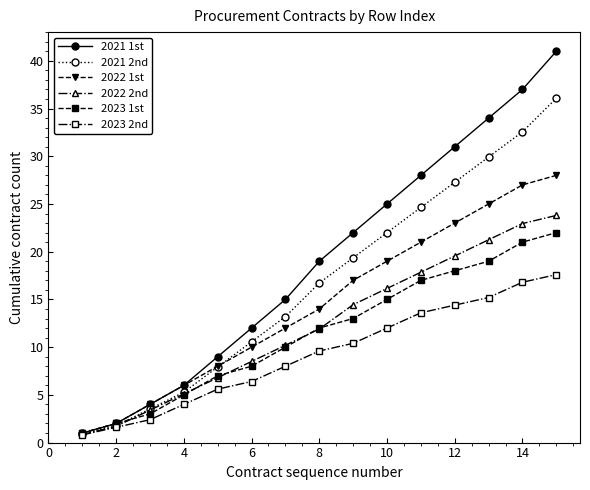

Rank the series by their maximum value, from lowest to highest.

2023 2nd, 2023 1st, 2022 2nd, 2022 1st, 2021 2nd, 2021 1st